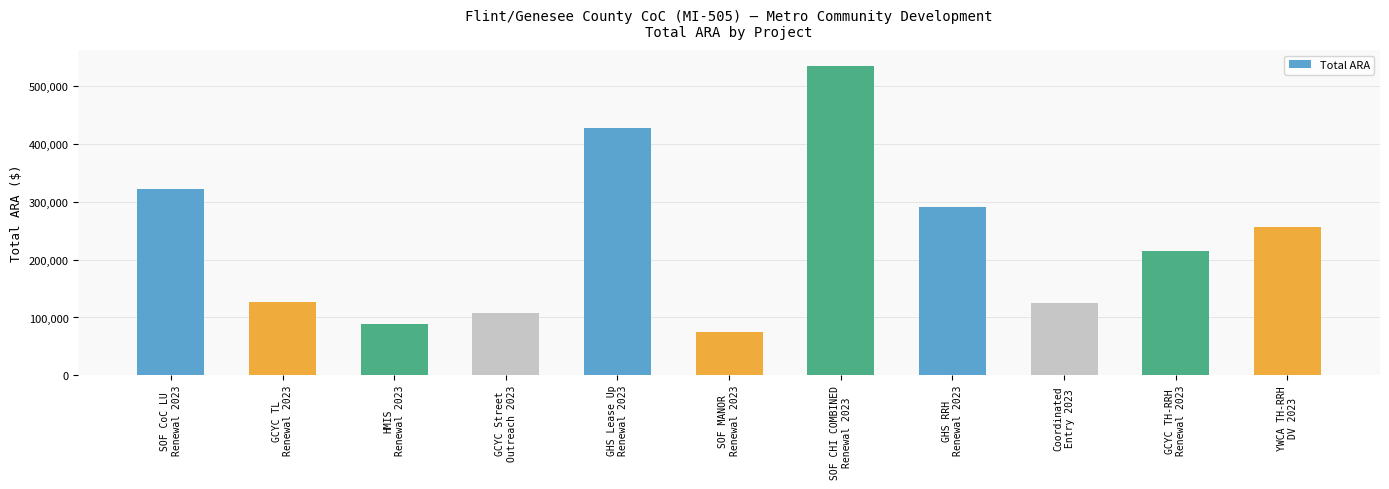

What is the average value?

233777